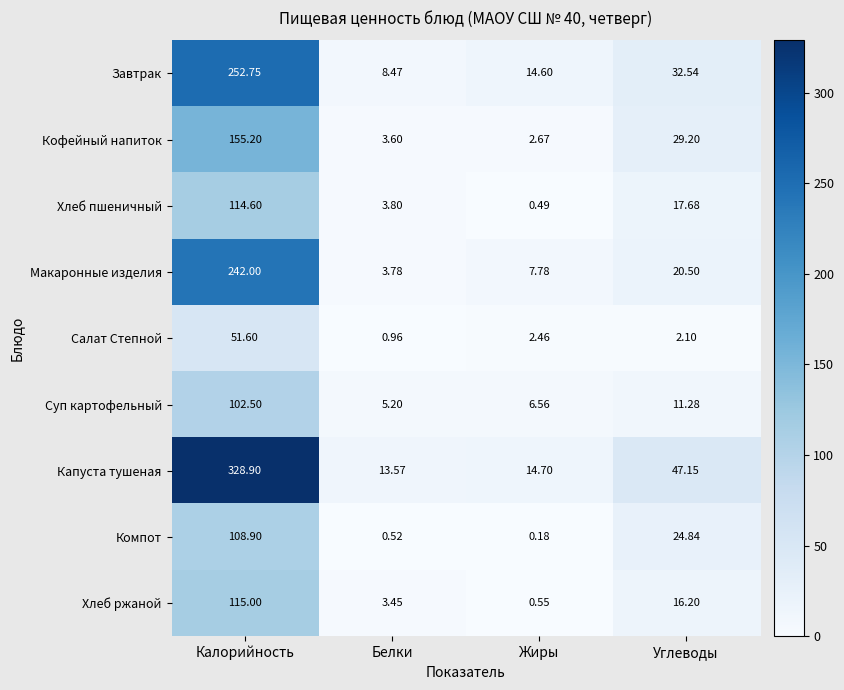

Rank the series at Жиры from highest to lowest value.

Капуста тушеная, Завтрак, Макаронные изделия, Суп картофельный, Кофейный напиток, Салат Степной, Хлеб ржаной, Хлеб пшеничный, Компот